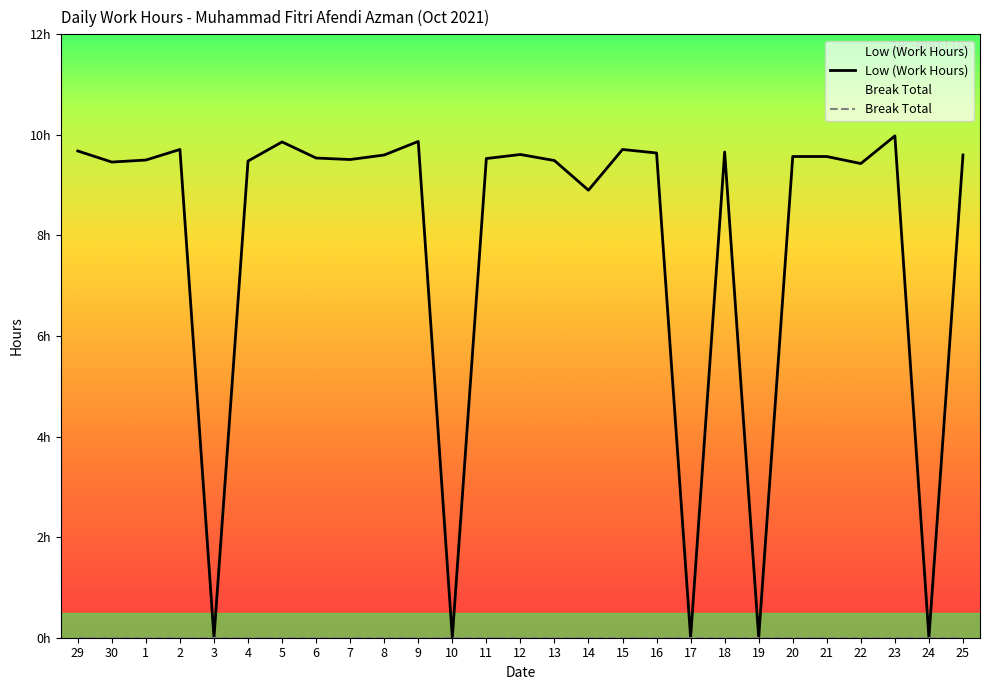

What are all the series names shown in the legend?

Low (Work Hours), Break Total